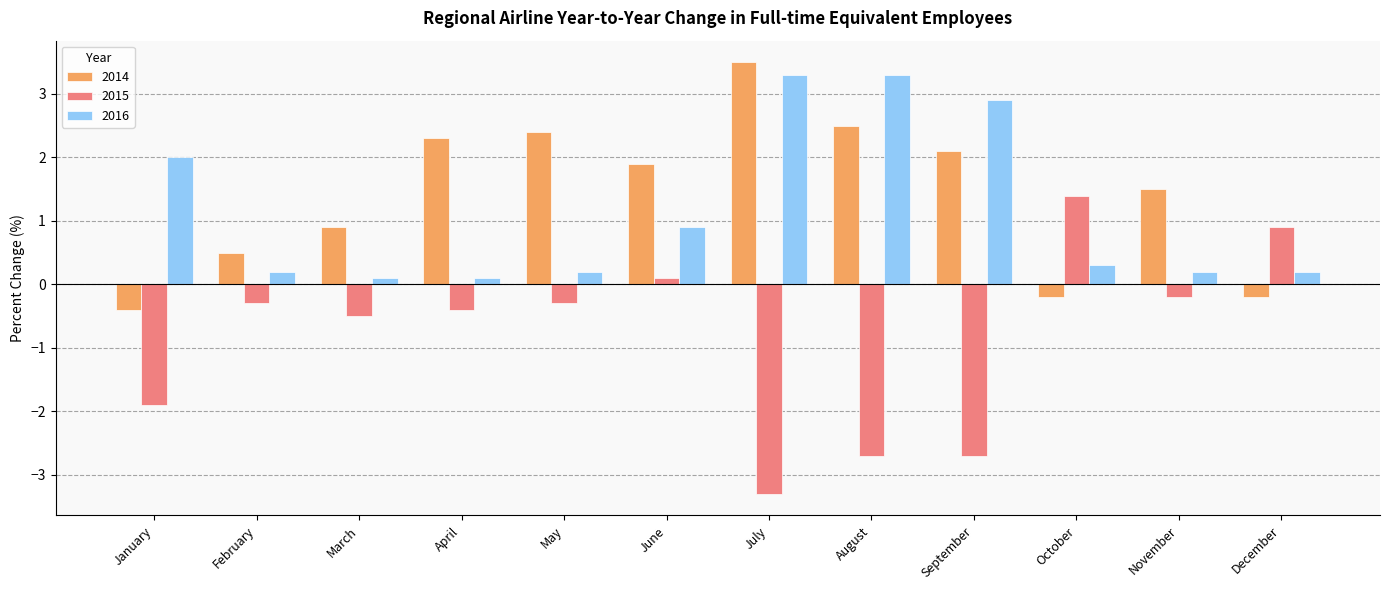

What is the difference between the second highest and second lowest values in the 2015 series?

3.6